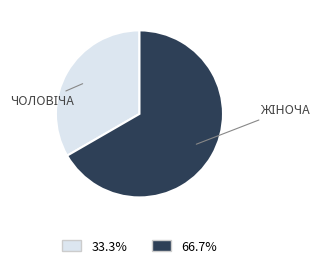

Count the number of slices in the pie.

2